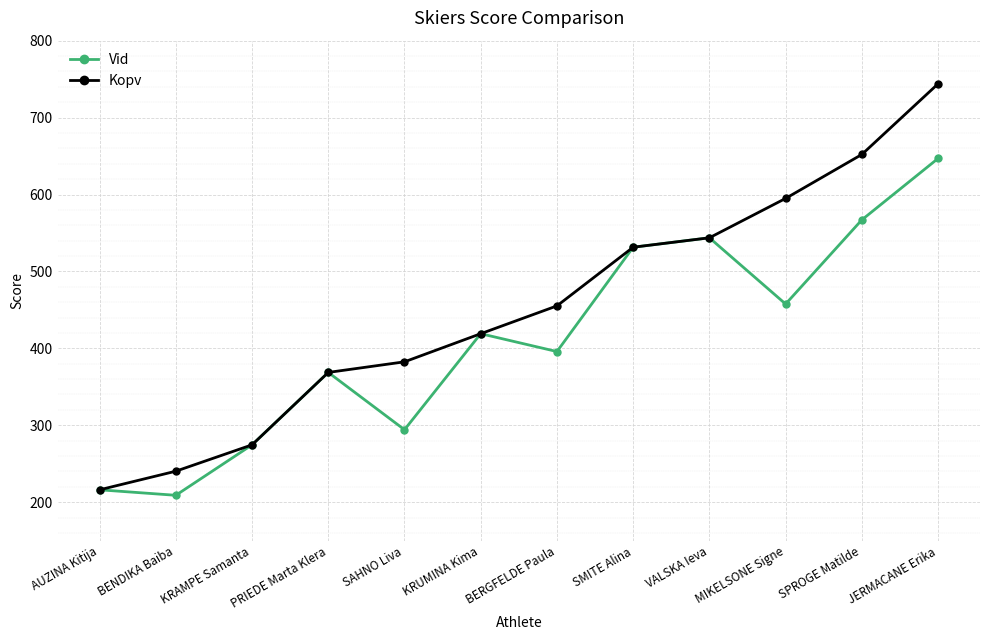

True or false: Vid has a value of 368.7 at PRIEDE Marta Klera.

True